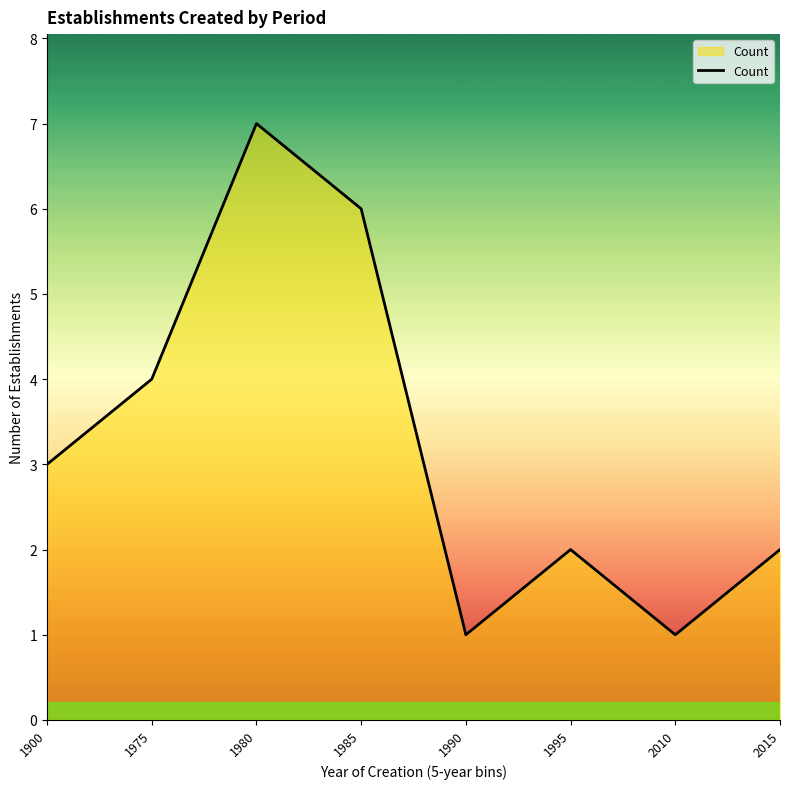

What is the difference between the second highest and second lowest values?

5